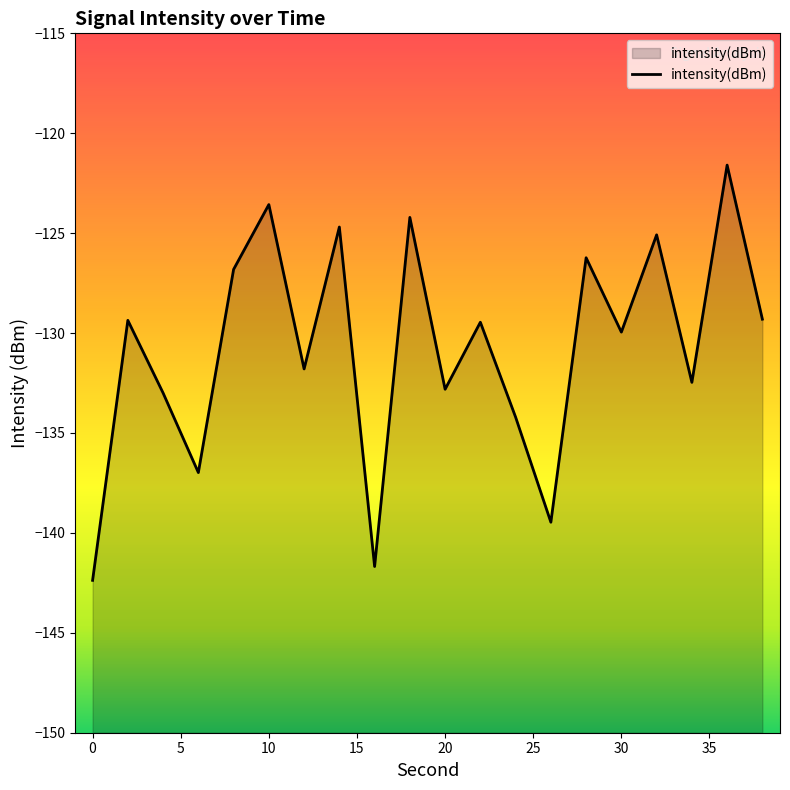

What is the value of the 10th point from the left?

-124.2